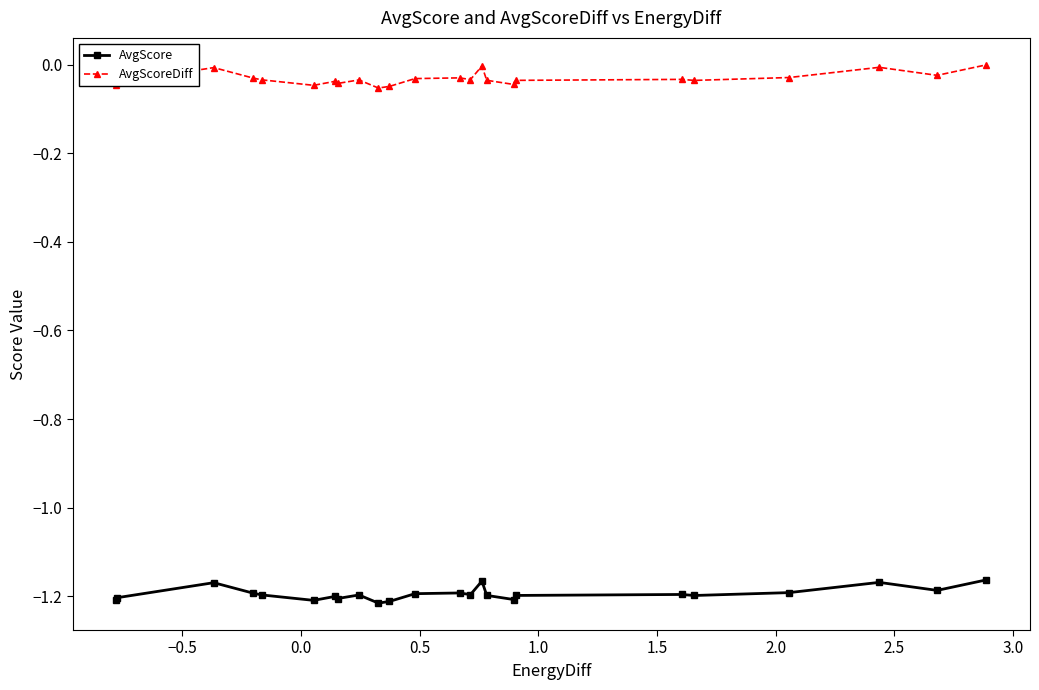

True or false: AvgScoreDiff and AvgScore cross at least once.

False